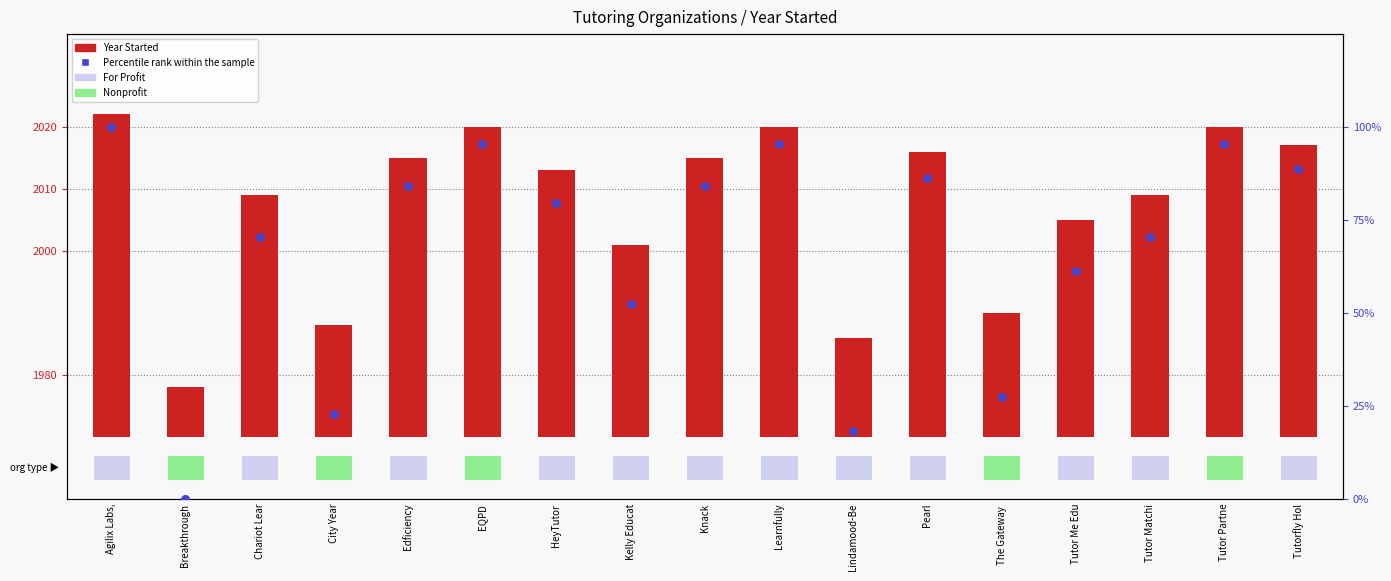

At which category is the sum across all series the highest?

Agilix Labs,